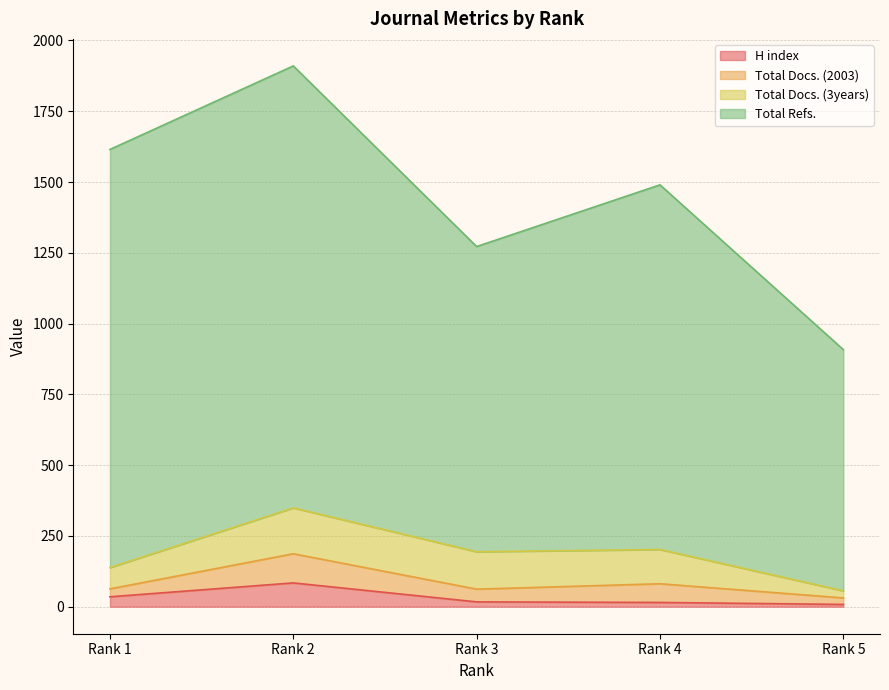

At how many categories does at least one series exceed 1162?

4